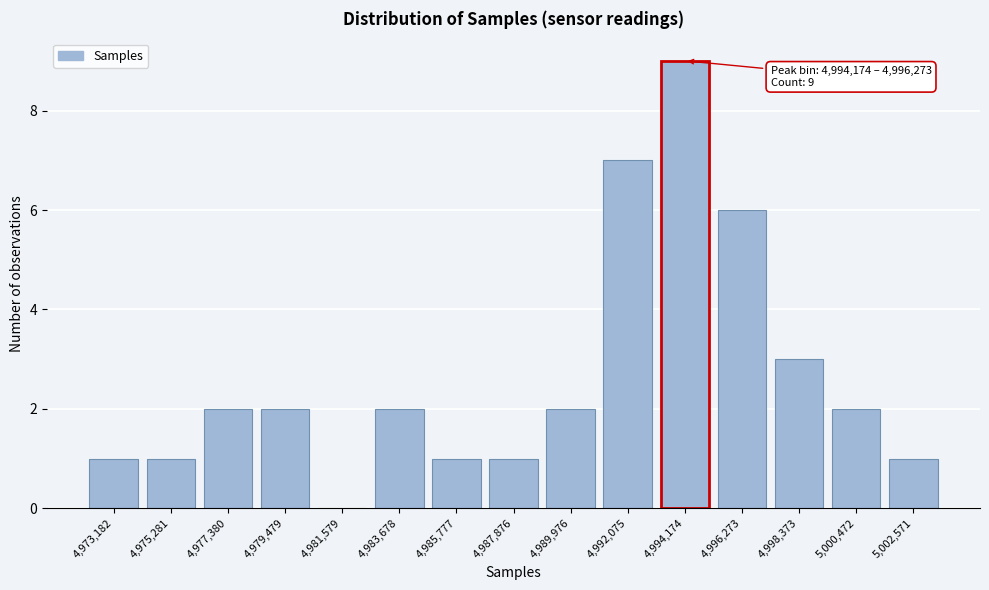

Reading left to right, what are all the values shown in this chart?

4,973,182=1	4,975,281=1	4,977,380=2	4,979,479=2	4,981,579=0	4,983,678=2	4,985,777=1	4,987,876=1	4,989,976=2	4,992,075=7	4,994,174=9	4,996,273=6	4,998,373=3	5,000,472=2	5,002,571=1